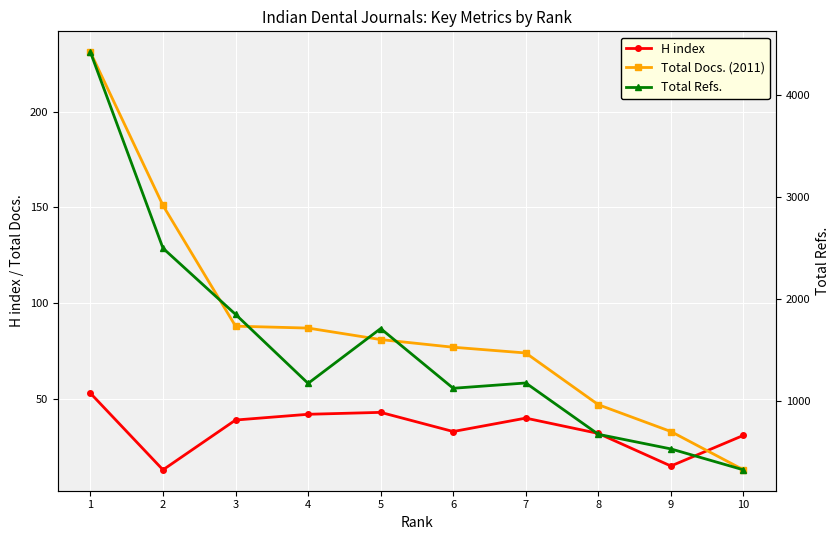

What is the difference between the H index values at 3 and 5?

4